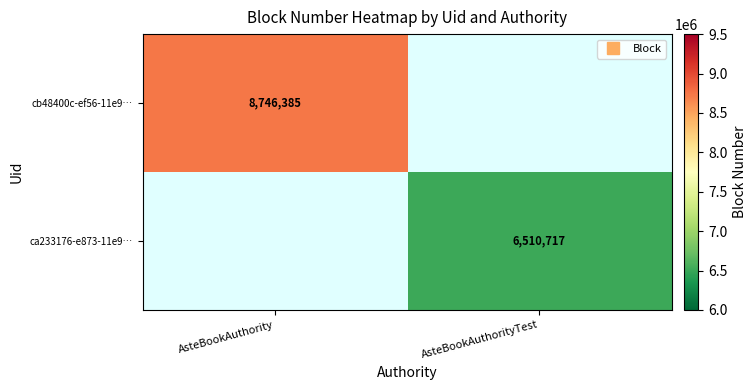

Is it true that ca233176-e873-11e9… equals 6510717.0 at AsteBookAuthorityTest?

True